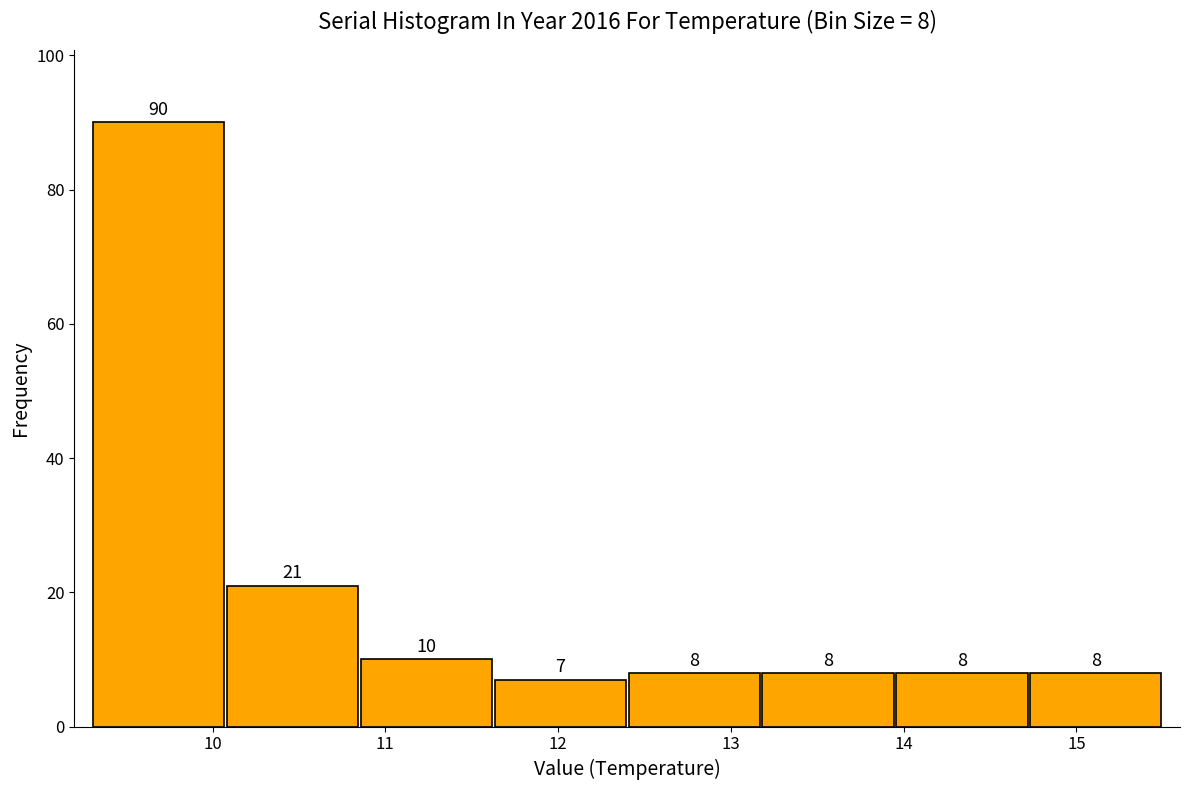

Which range on the x-axis has the tallest bar?

9.3 to 10.1